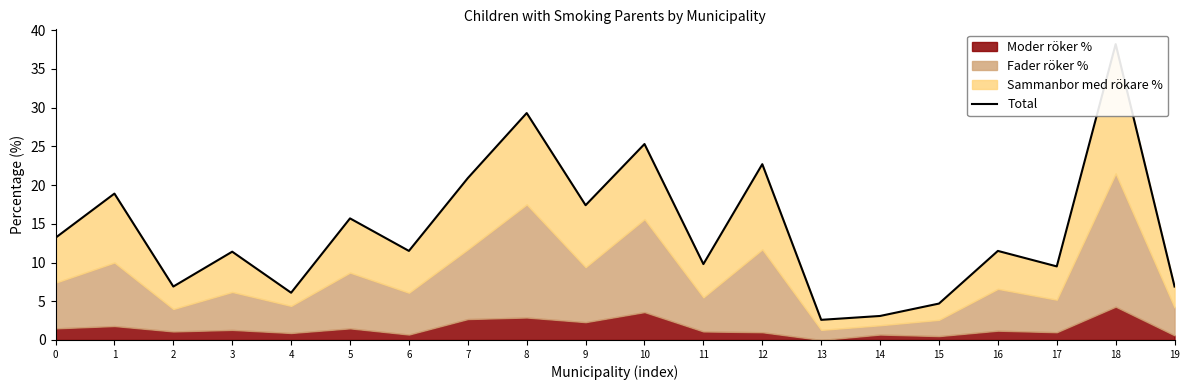

True or false: there are more than 2 points higher than both neighbors.

True